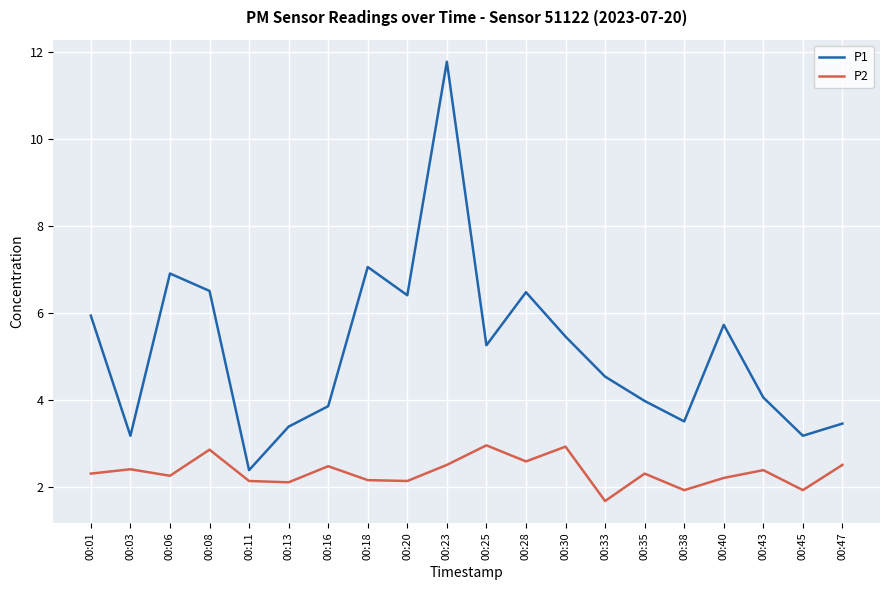

At which category does the chart reach its minimum across all series?

00:33